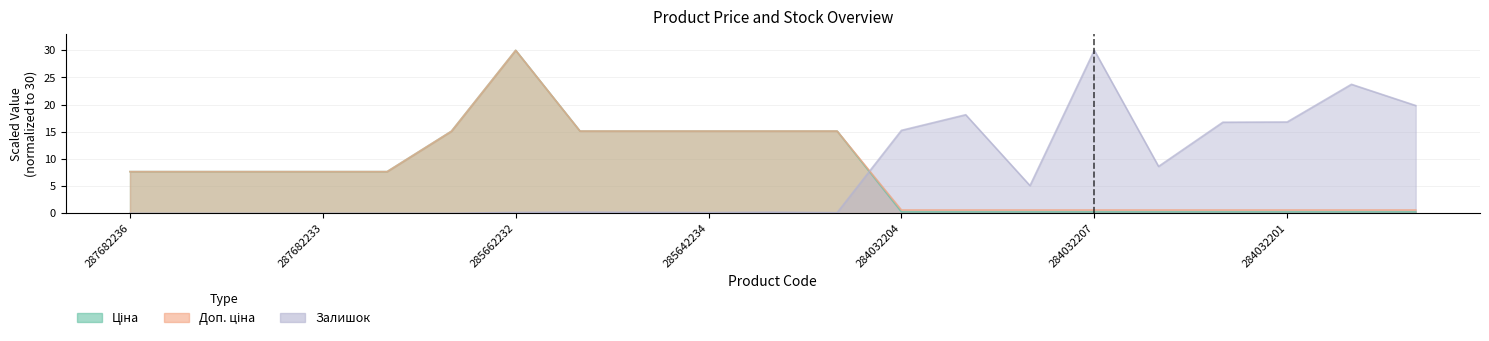

The value of Залишок at 285662232 is 0.2. True or false?

True